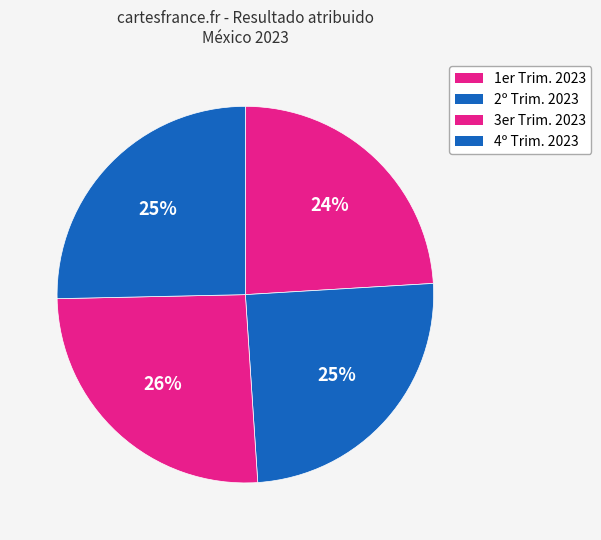

What is the largest slice in the pie chart?

3er Trim. 2023